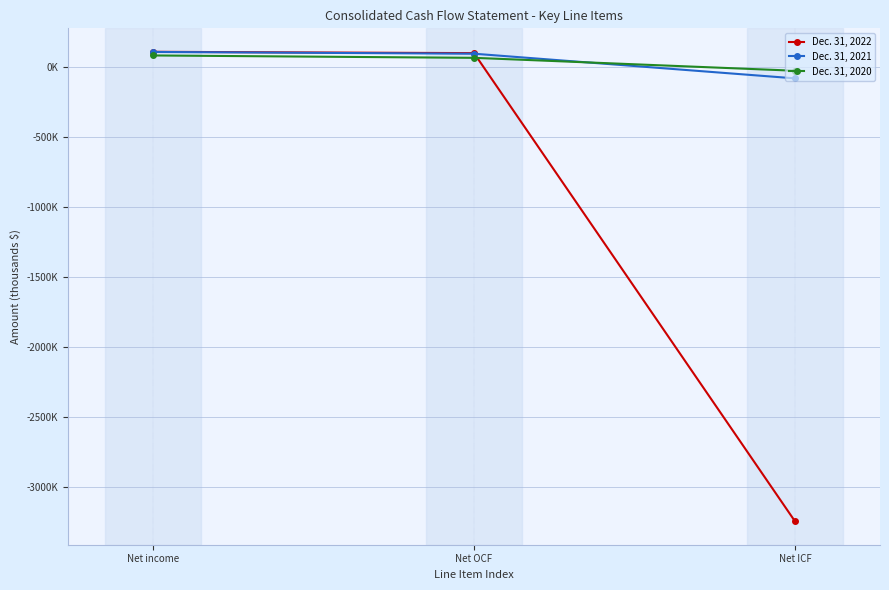

Which series has the widest spread of values?

Dec. 31, 2022